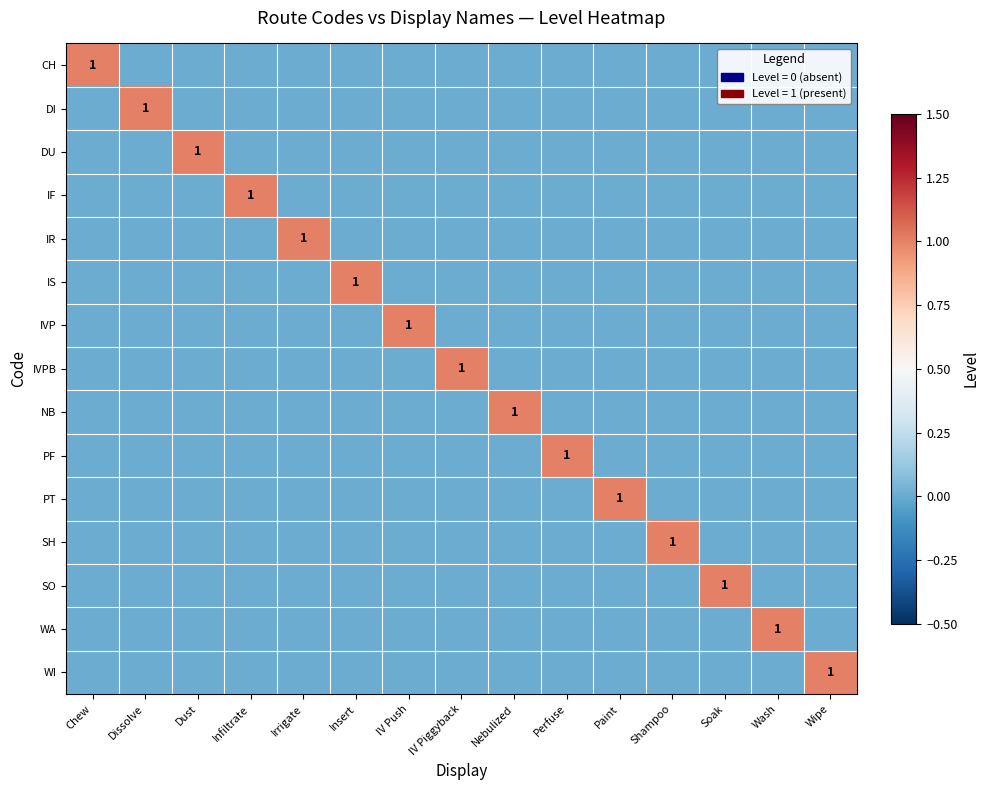

Which series has the widest spread of values?

CH